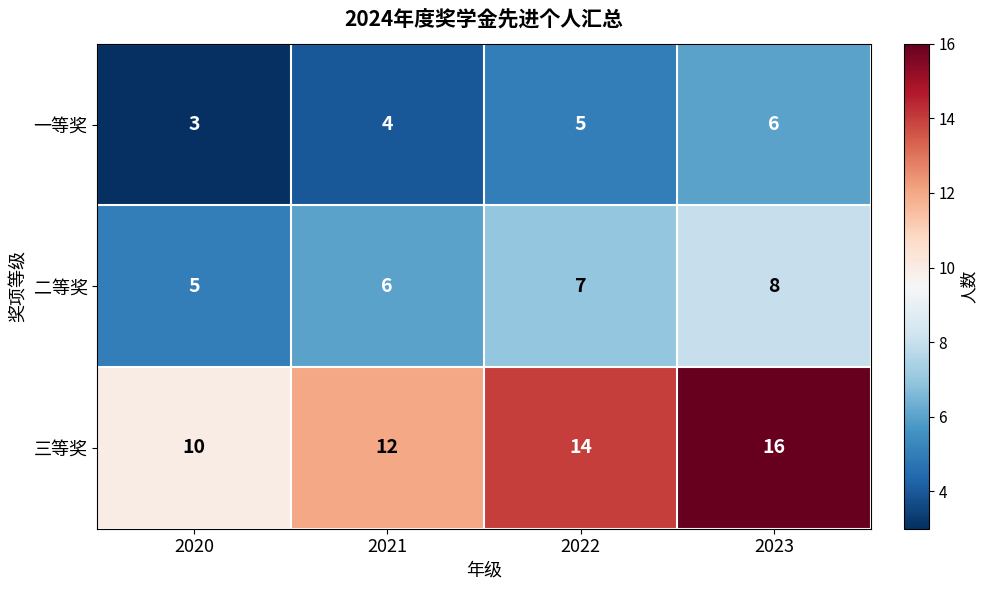

Is it true that 二等奖 equals 7 at 2022?

True